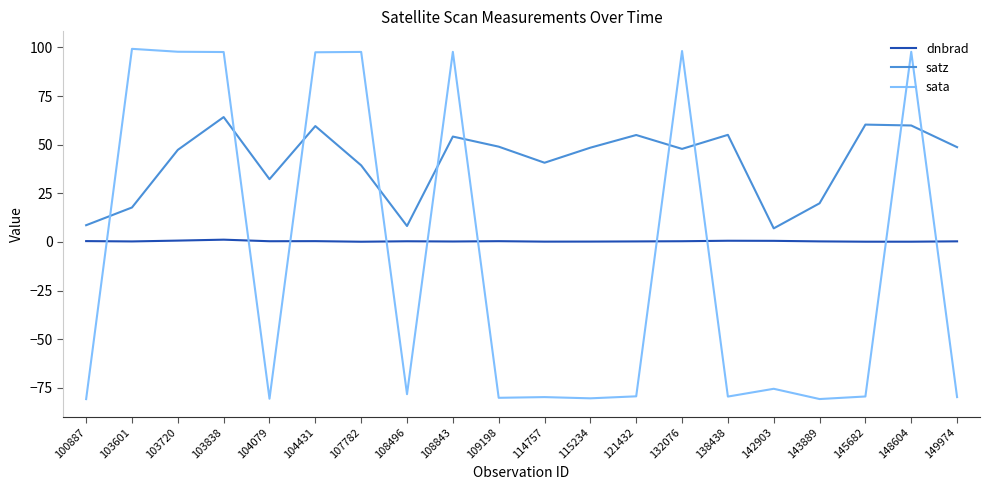

How many lines are shown in the chart?

3